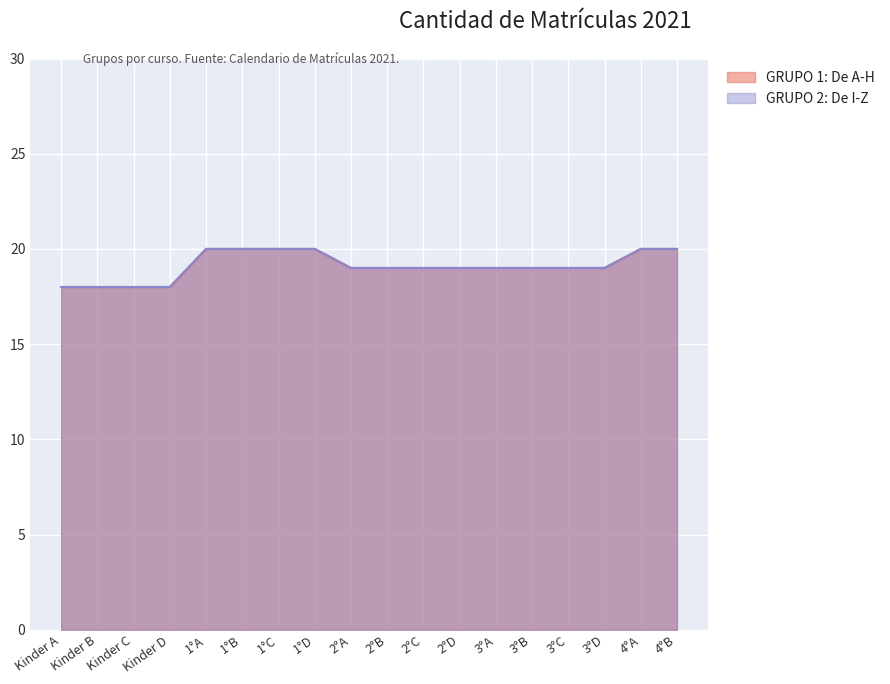

Reading right to left, what are all the values shown in this chart?

GRUPO 1: De A-H: 20	20	19	19	19	19	19	19	19	19	20	20	20	20	18	18	18	18
GRUPO 2: De I-Z: 20	20	19	19	19	19	19	19	19	19	20	20	20	20	18	18	18	18